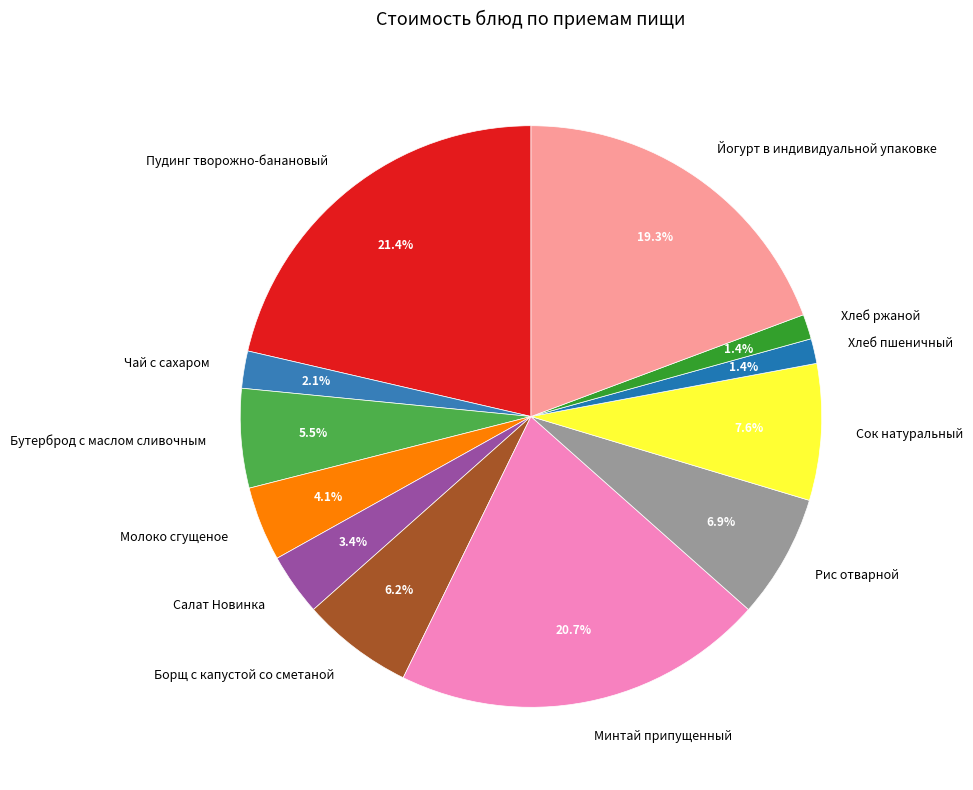

Between Сок натуральный and Минтай припущенный, which is larger?

Минтай припущенный